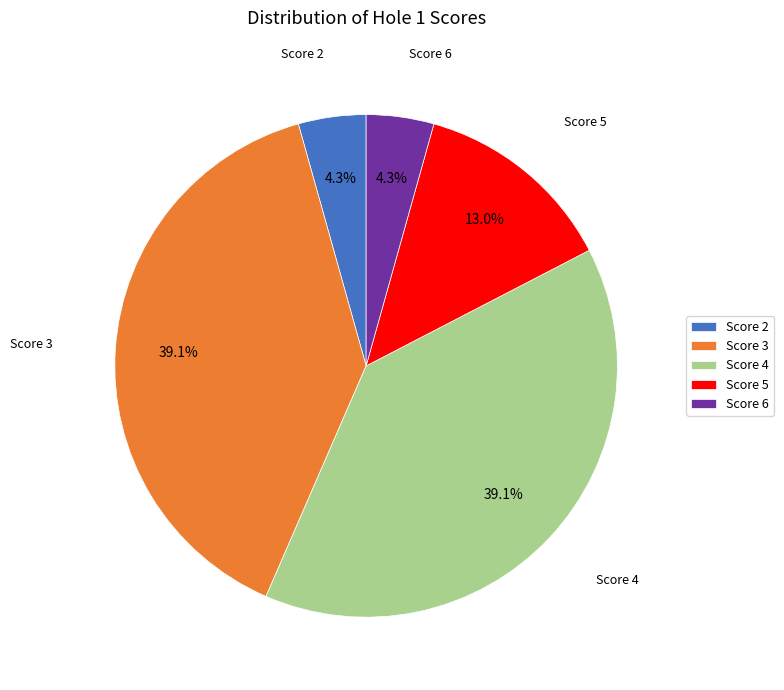

Between Score 5 and Score 3, which is larger?

Score 3